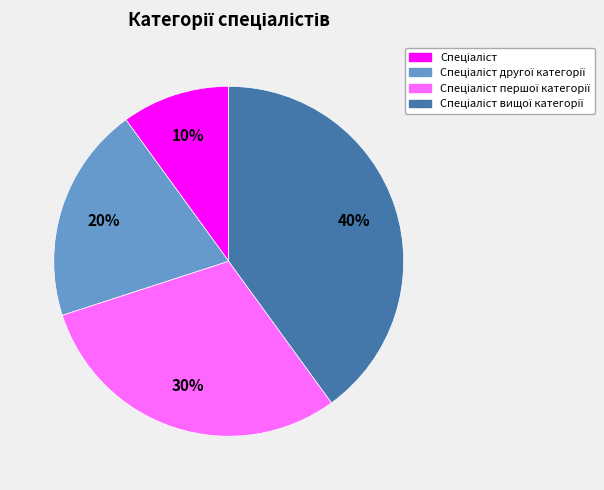

To the nearest percent, what is the difference between the largest and smallest slice percentages?

30%